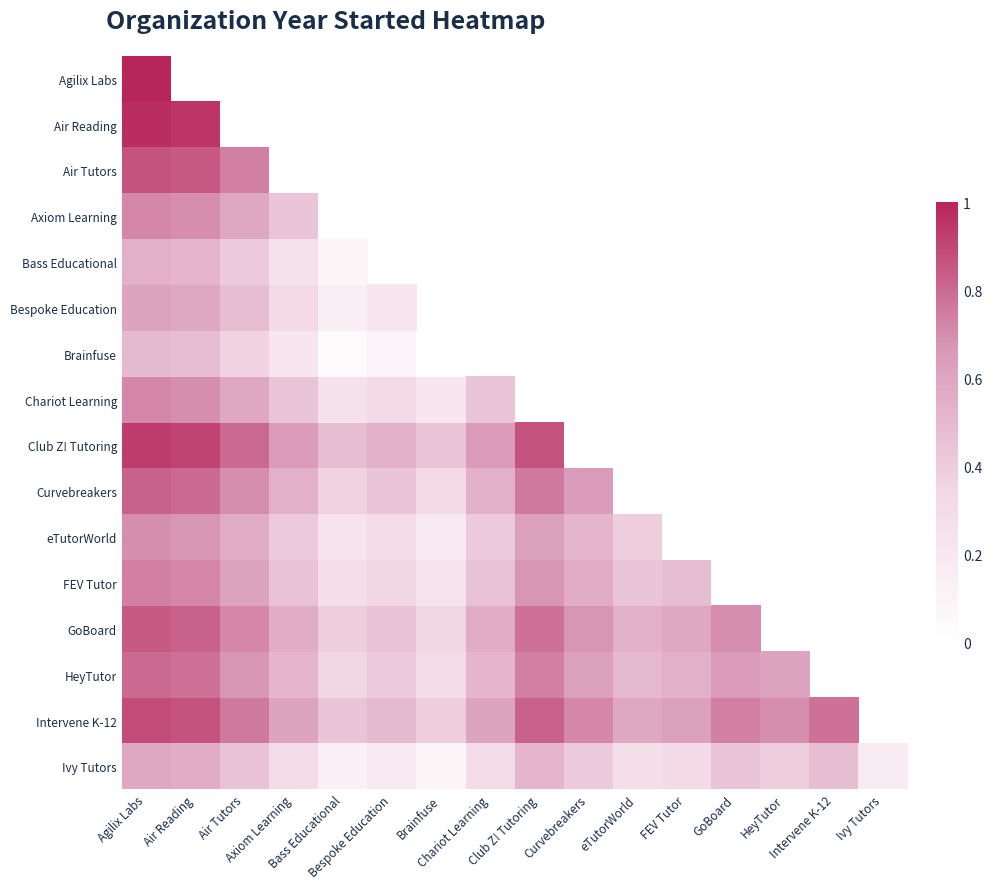

At how many categories does at least one series exceed 0?

16